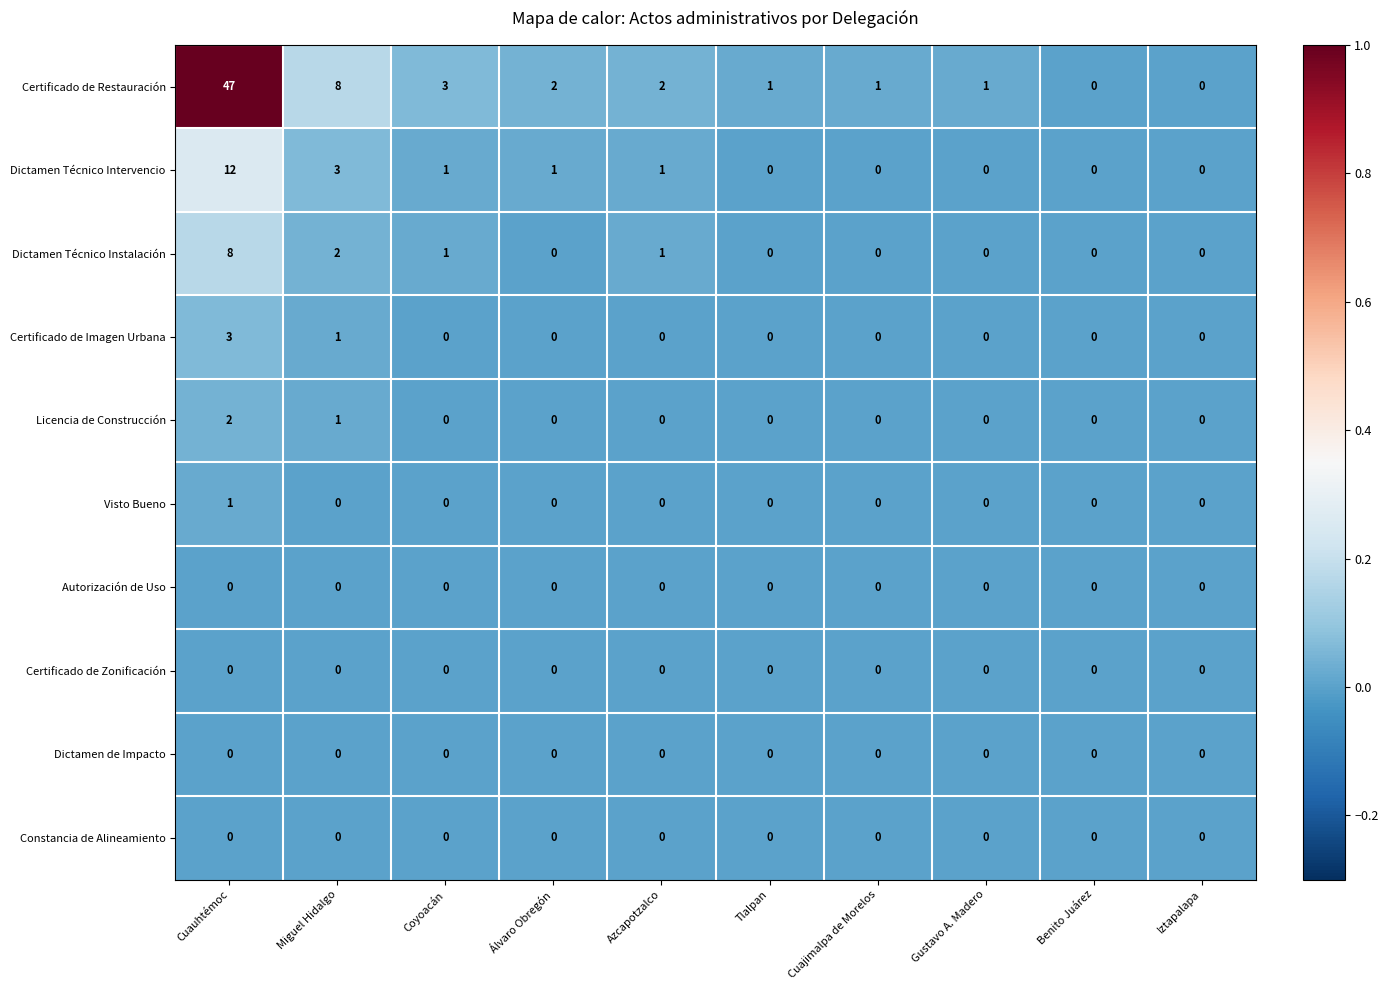

What is the sum of the Dictamen Técnico Instalación values at Cuauhtémoc and Benito Juárez?

8